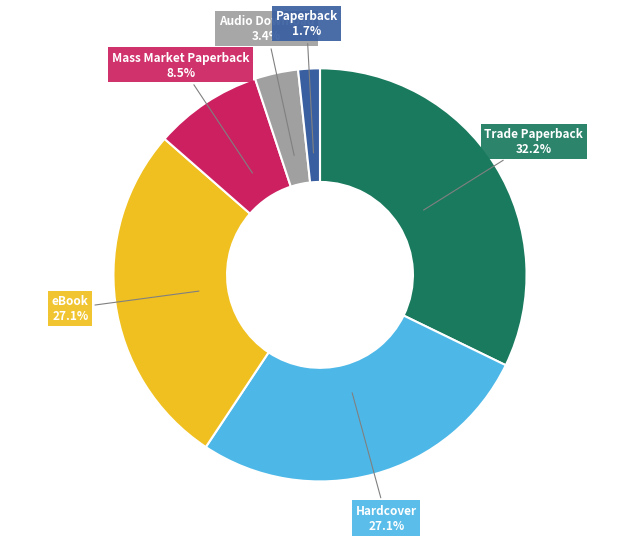

Count the number of slices in the pie.

6